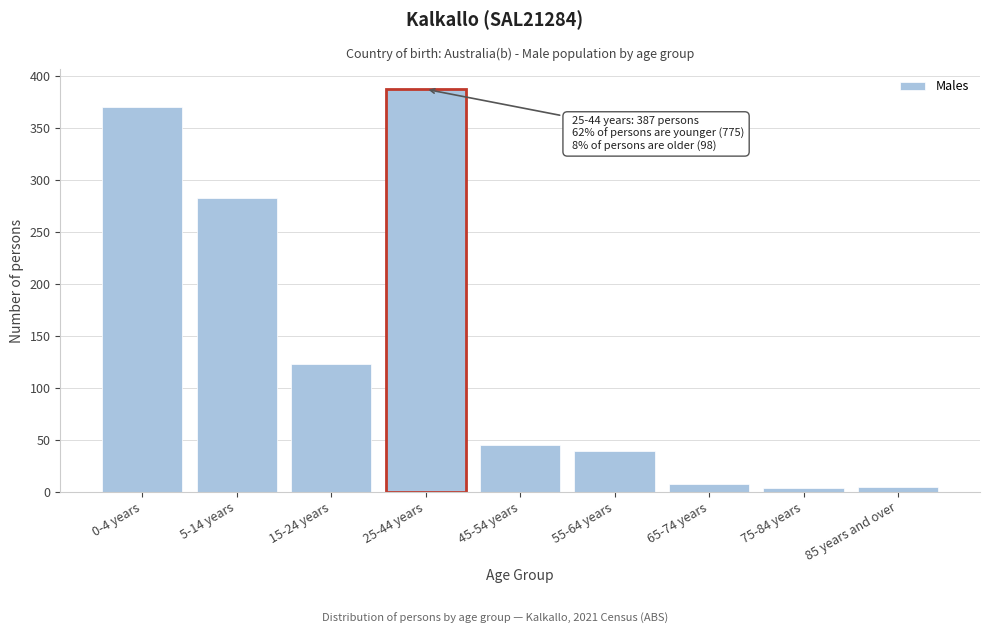

What is the label of the 5th bar from the left?

45-54 years